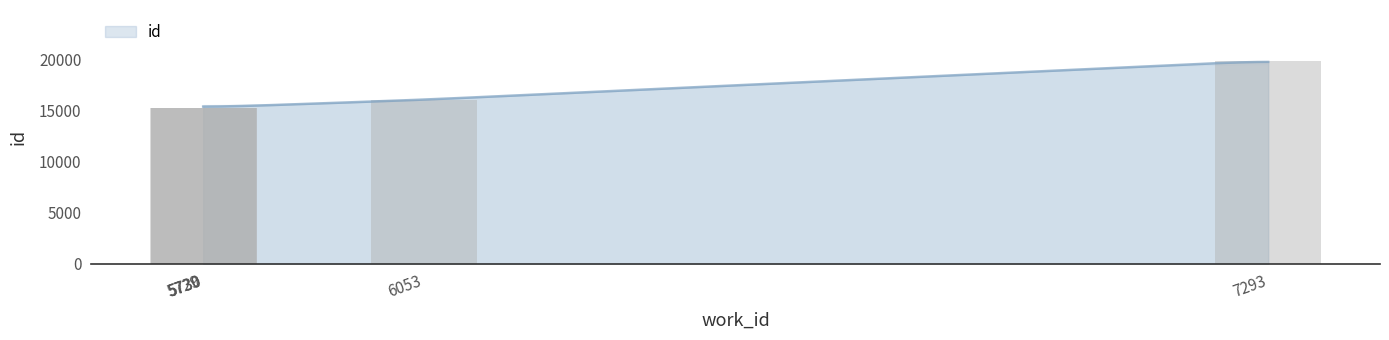

What is the minimum value for id?

15370.3